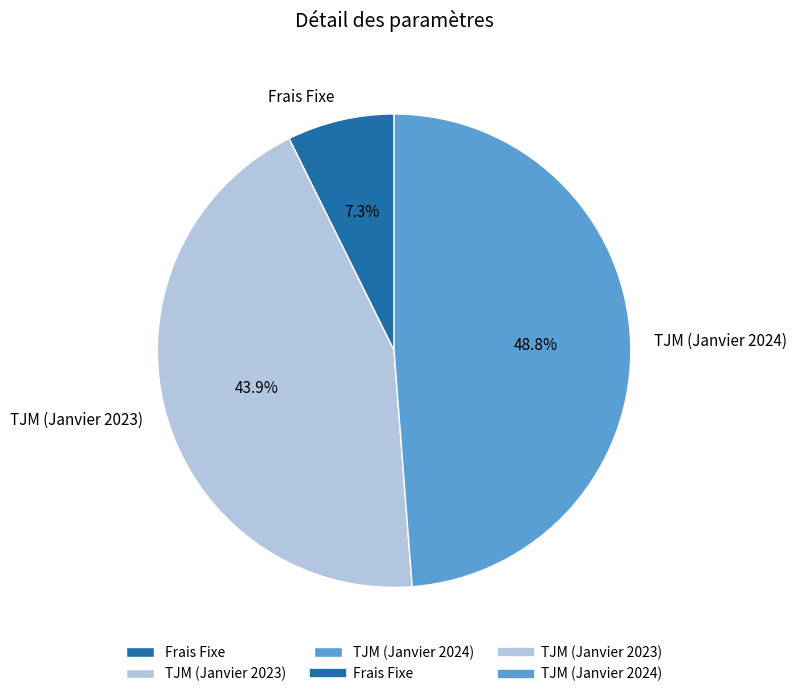

What is the largest slice in the pie chart?

TJM (Janvier 2024)